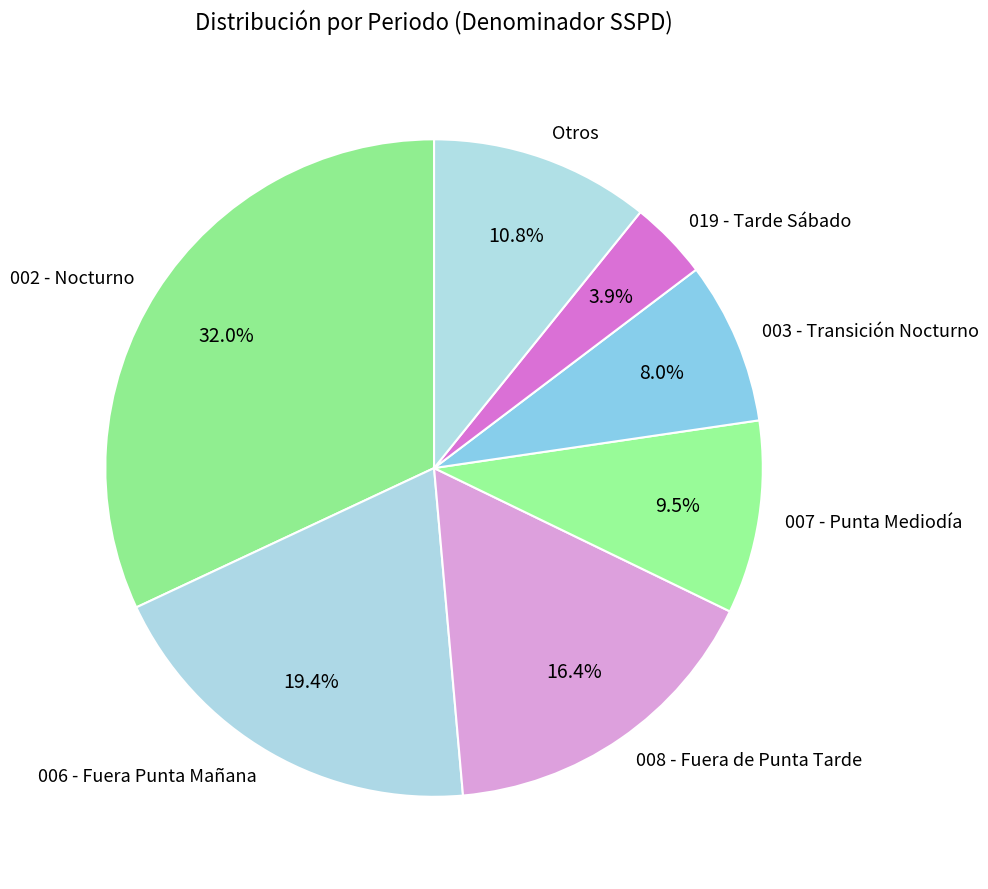

Which has a higher value, 019 - Tarde Sábado or 007 - Punta Mediodía?

007 - Punta Mediodía